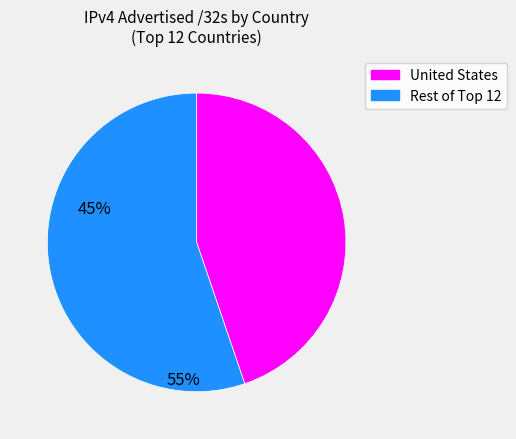

Is there a majority slice in this chart?

Yes